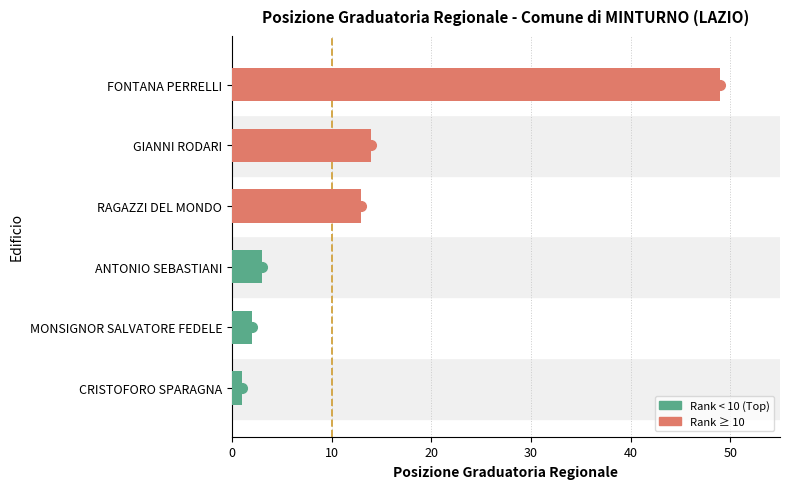

Rank the categories by value from lowest to highest.

CRISTOFORO SPARAGNA, MONSIGNOR SALVATORE FEDELE, ANTONIO SEBASTIANI, RAGAZZI DEL MONDO, GIANNI RODARI, FONTANA PERRELLI